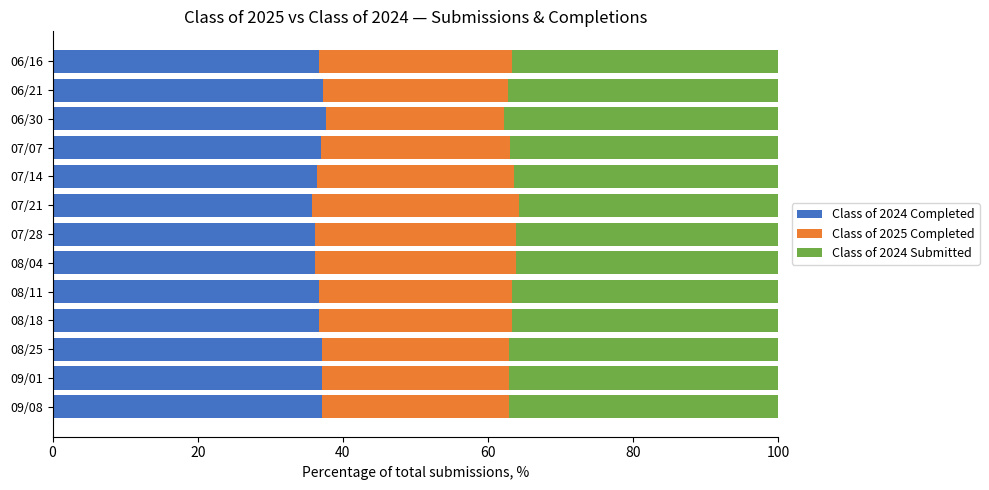

What is the minimum value for Class of 2024 Completed?

35.7